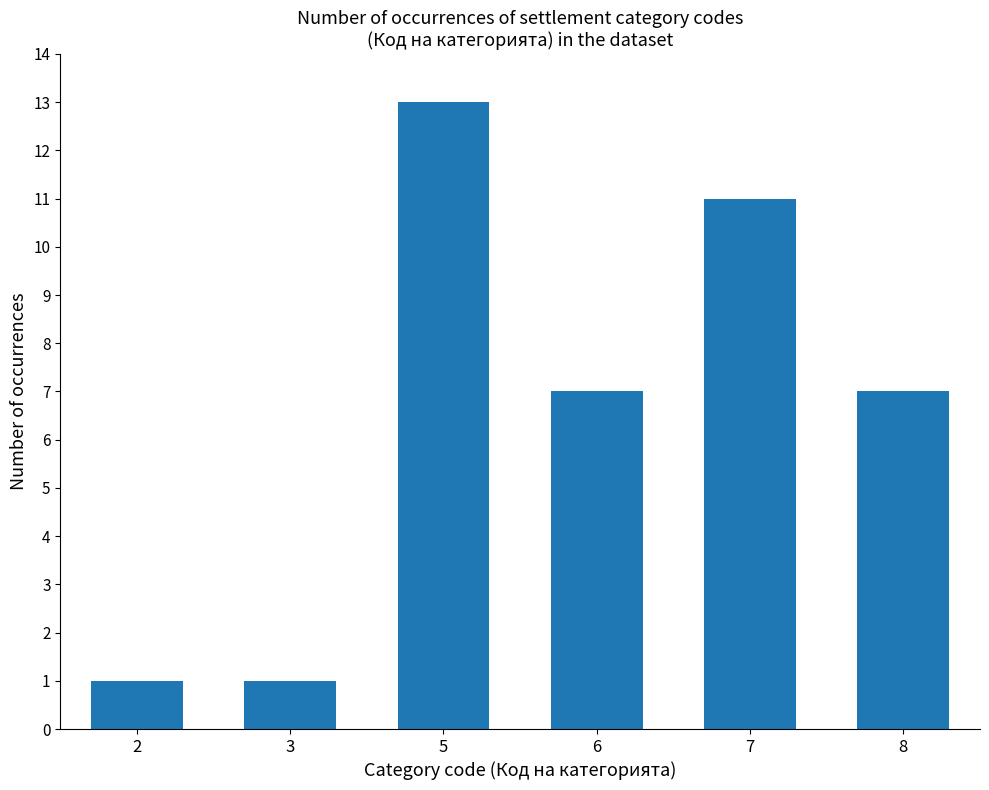

Reading right to left, list all the values displayed in this chart.

7	11	7	13	1	1